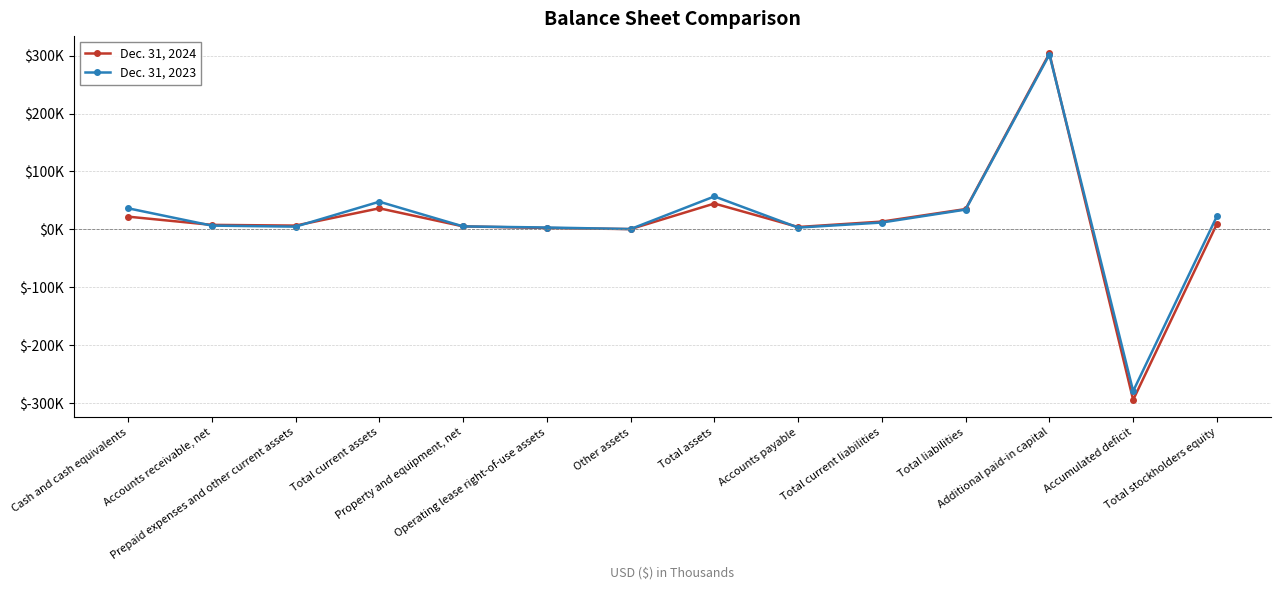

Which label corresponds to the smallest value in the chart?

Accumulated deficit